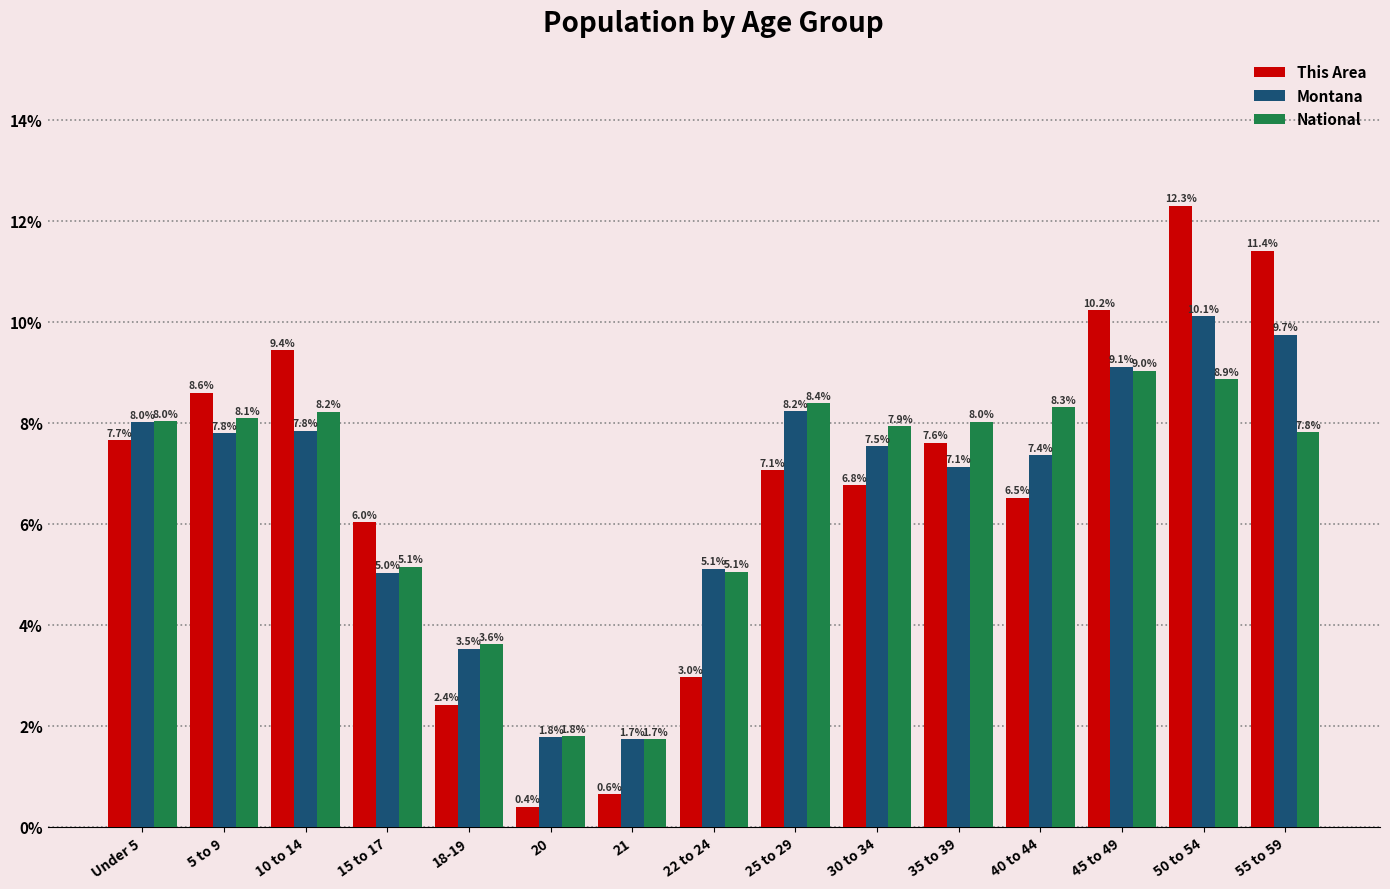

What is the sum of the This Area values at 25 to 29 and 50 to 54?

19.4